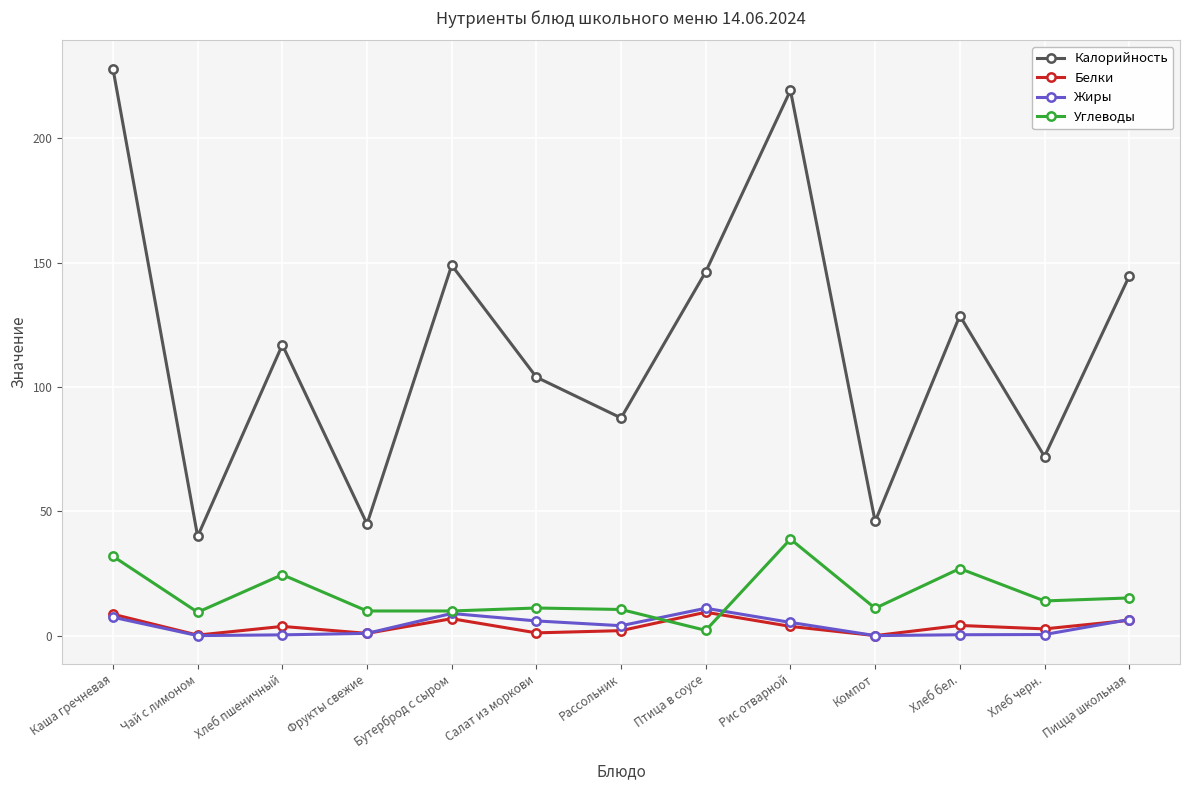

How many data points in Углеводы are less than 11?

5